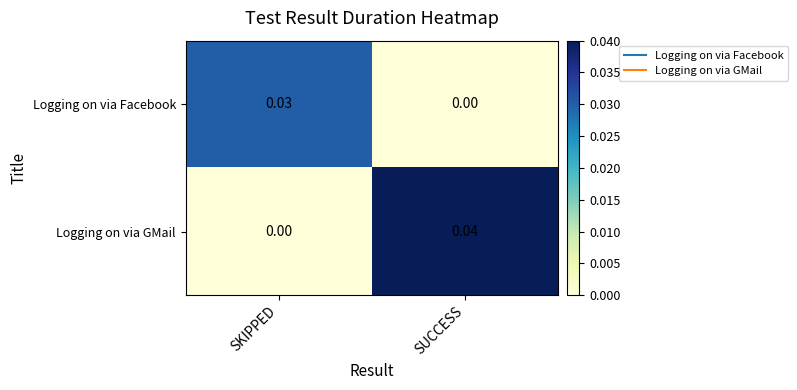

Where is Logging on via GMail nearest to the value 0?

SKIPPED